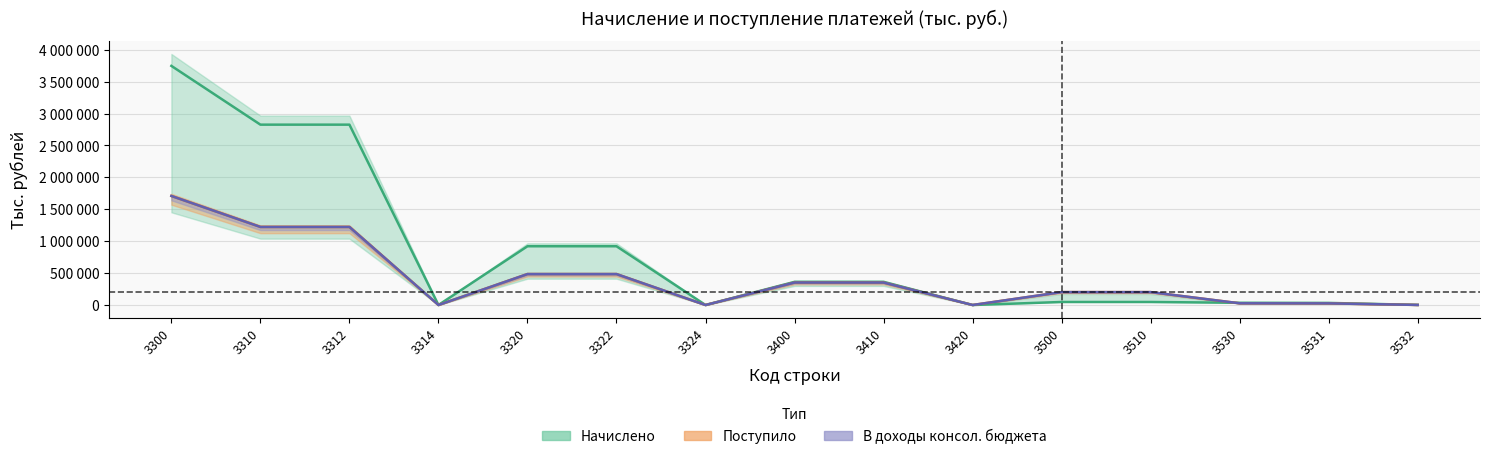

True or false: В доходы консол. бюджета and Поступило intersect in this chart.

False